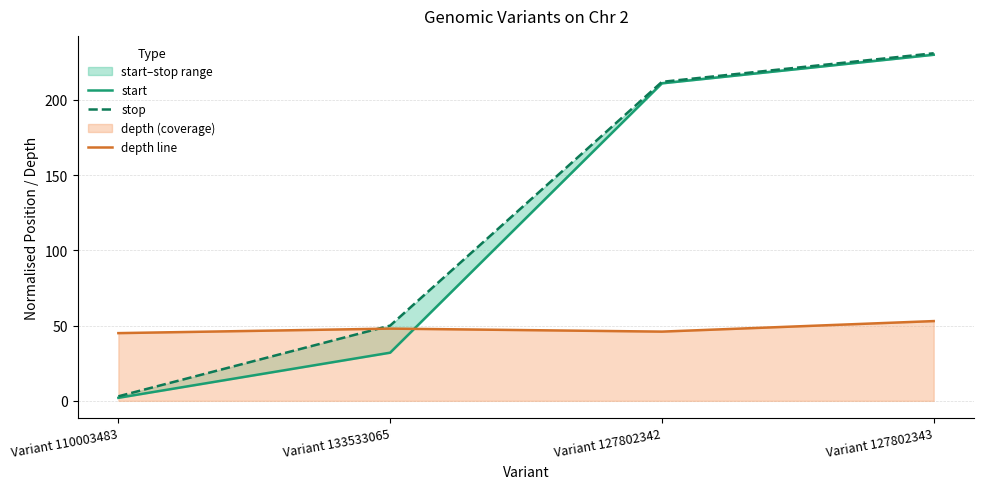

At Variant 127802342, list the series in order from largest to smallest.

stop, start, depth line